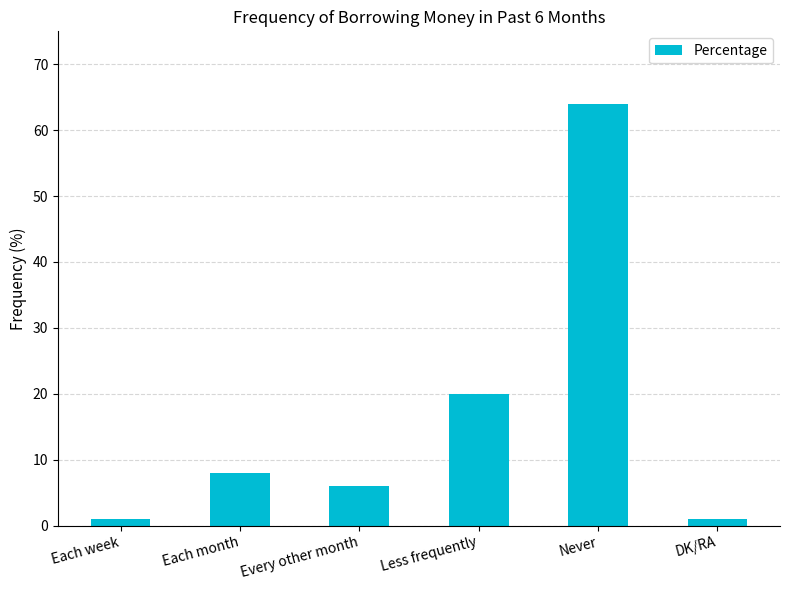

The chart shows a value of 30 at Less frequently. True or false?

False